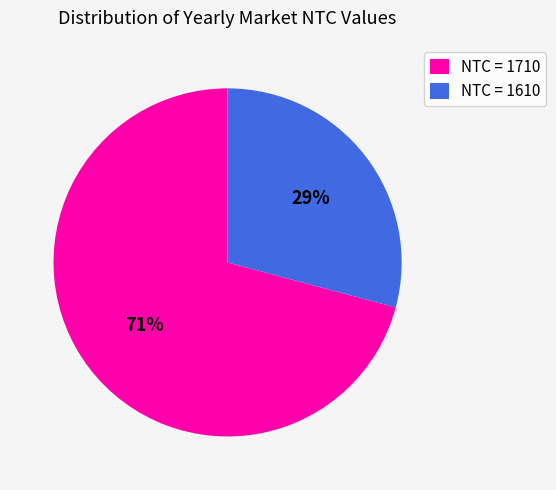

Combined, do NTC = 1710 and NTC = 1610 account for over 50%?

Yes